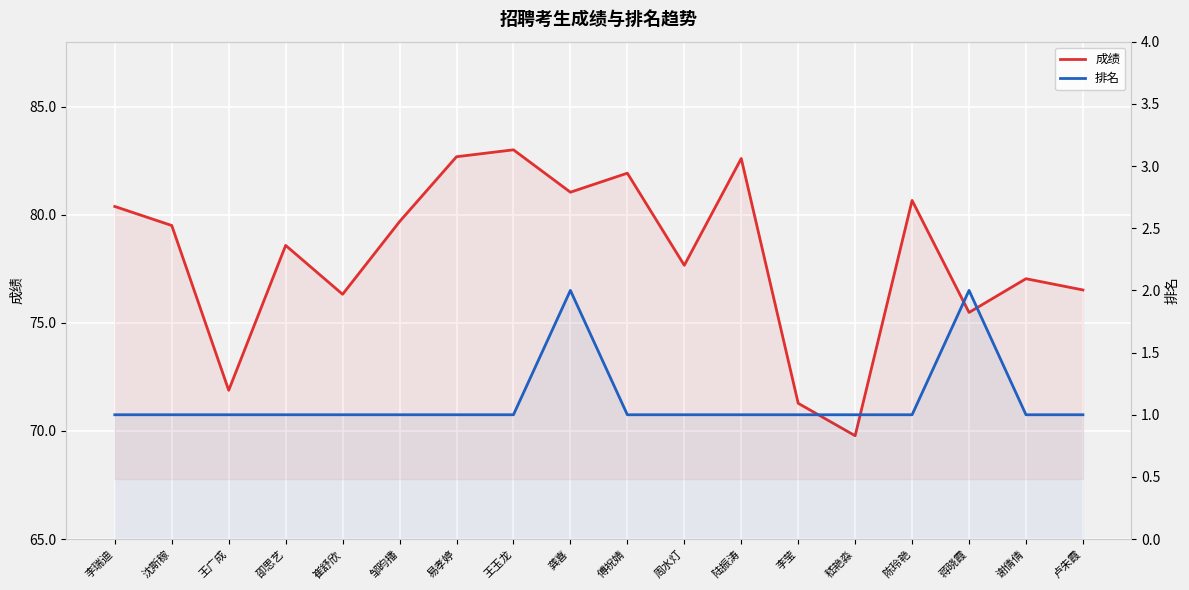

At 卲思艺, list the series in order from smallest to largest.

排名, 成绩